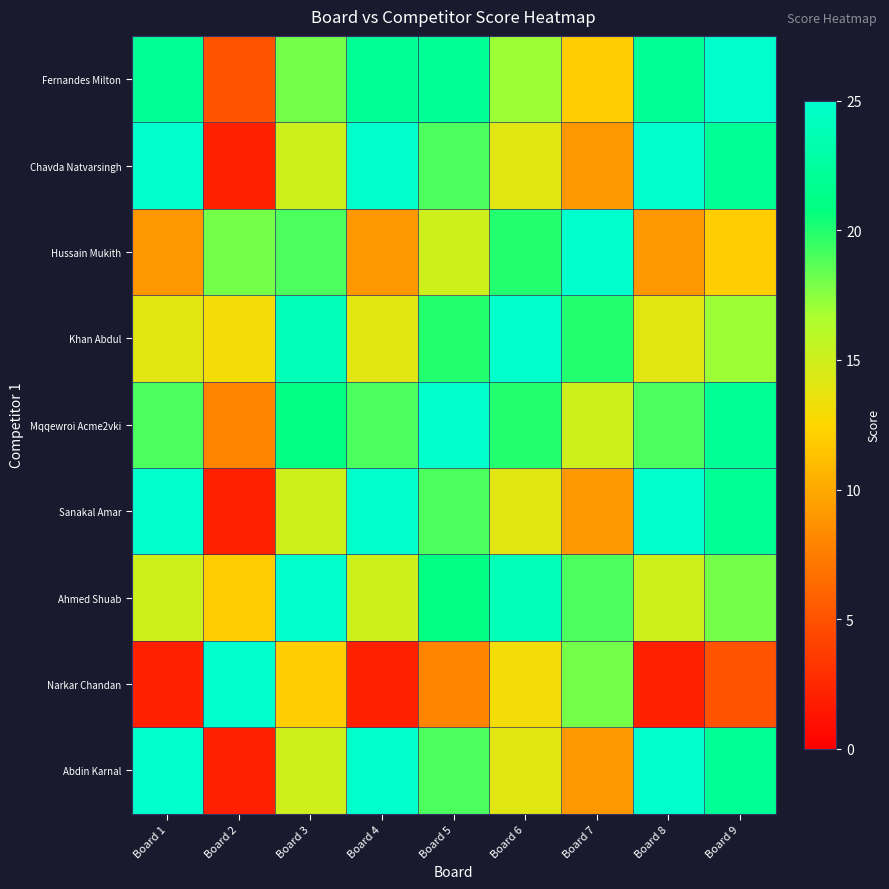

Count the number of data series in this chart.

9